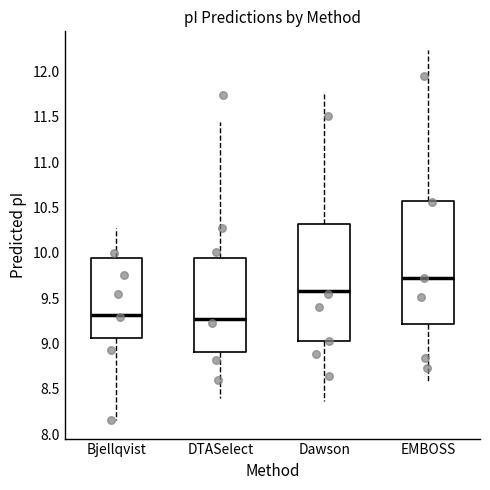

Reading left to right, transcribe this box plot: for each box, give where its median line is, the range the box spans, and where its two whiskers end, as read against the y-axis. The values are not printed on the chart, so give them approximately, as read against the axis.

Bjellqvist: median 9.30, box 9.05 to 9.95, whiskers 8.15 to 10.30
DTASelect: median 9.30, box 8.90 to 9.95, whiskers 8.40 to 11.45
Dawson: median 9.60, box 9.00 to 10.30, whiskers 8.35 to 11.75
EMBOSS: median 9.70, box 9.20 to 10.55, whiskers 8.60 to 12.25